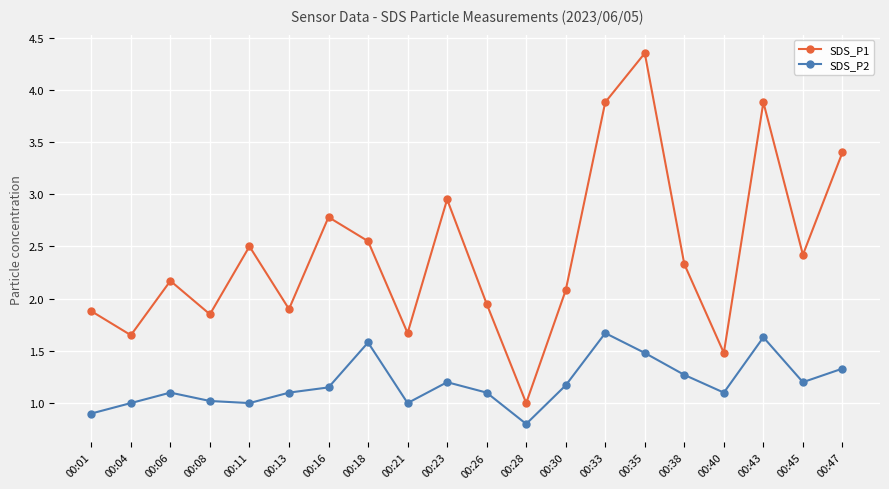

True or false: SDS_P2 has a value of 1.7 at 00:33.

True